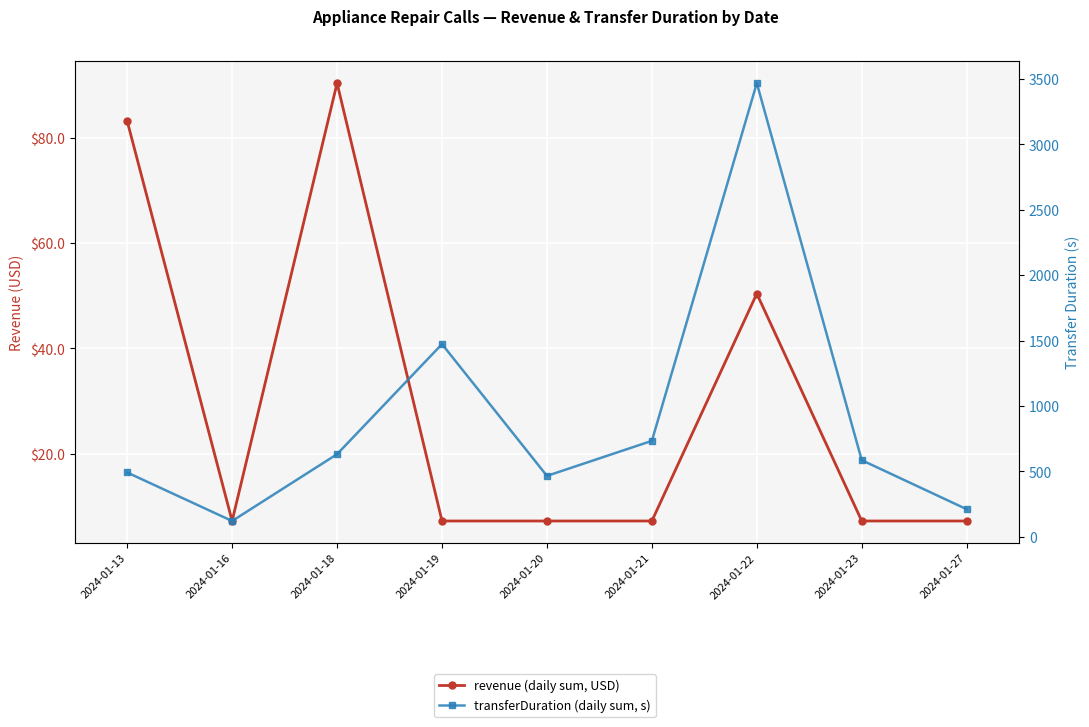

In transferDuration, how many points are lower than both neighbors (excluding endpoints)?

2